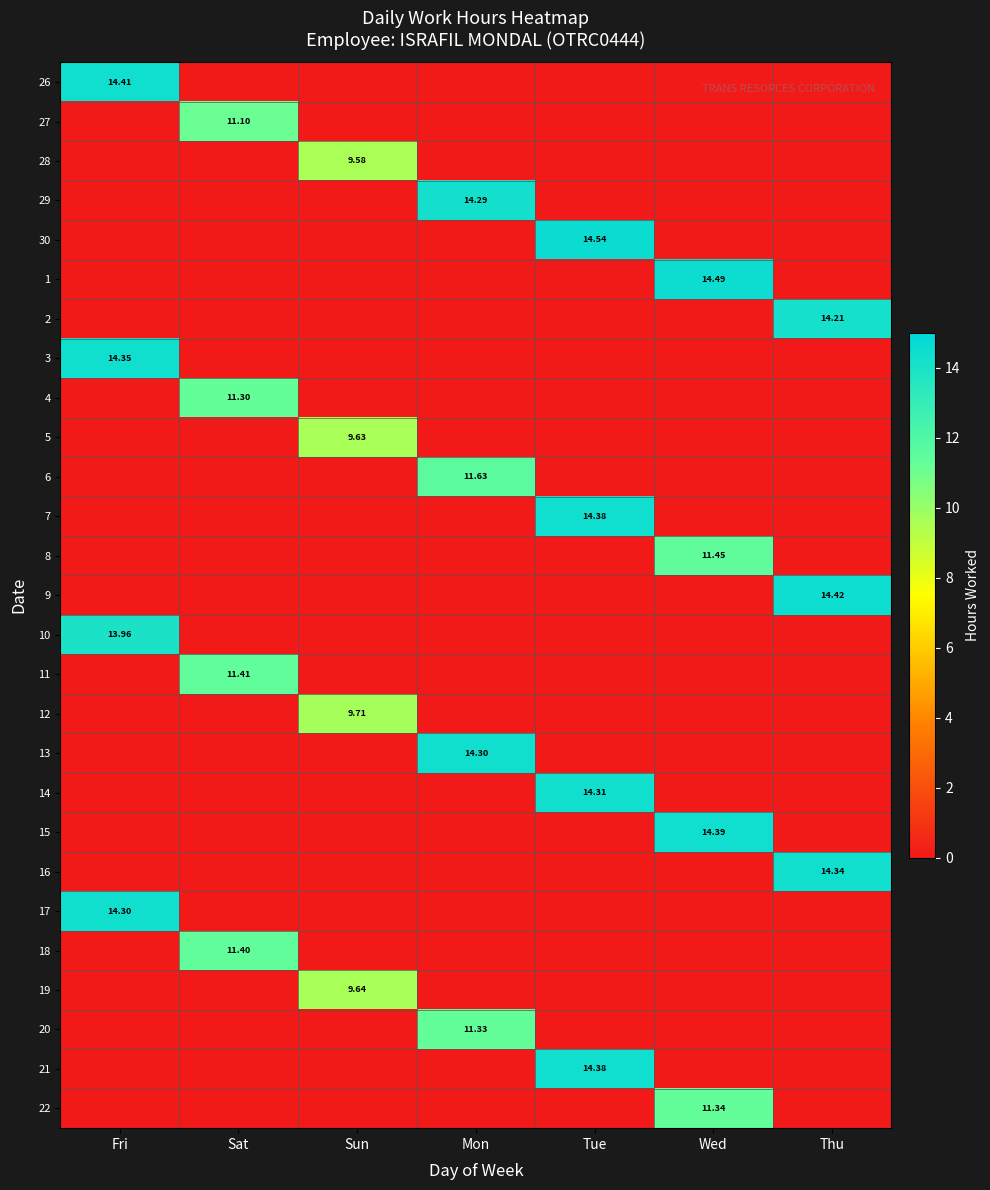

What is the difference between the maximum and second lowest values in the 8 series?

11.4